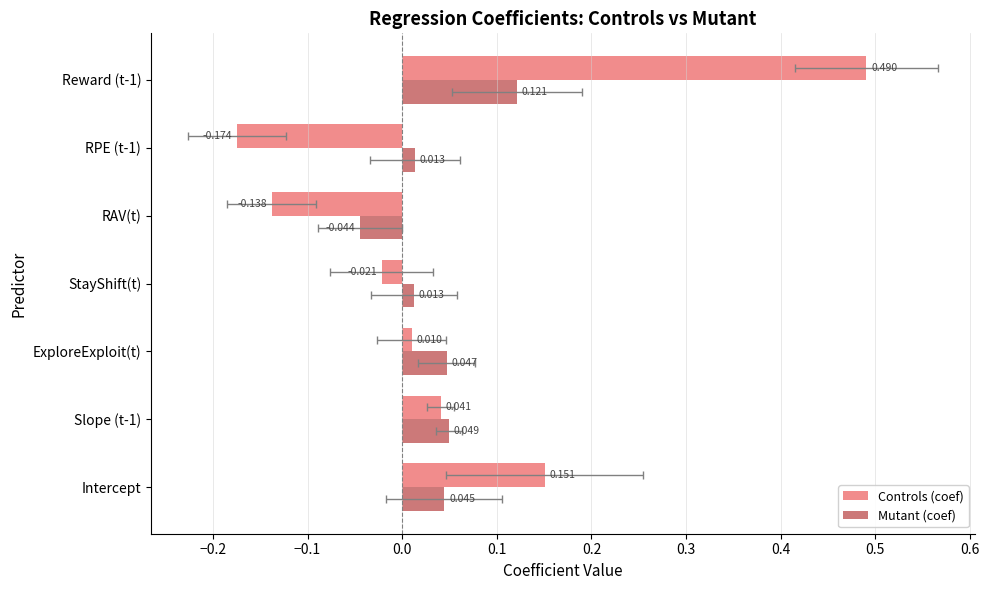

Is it true that Controls (coef) equals -0.0 at StayShift(t)?

True